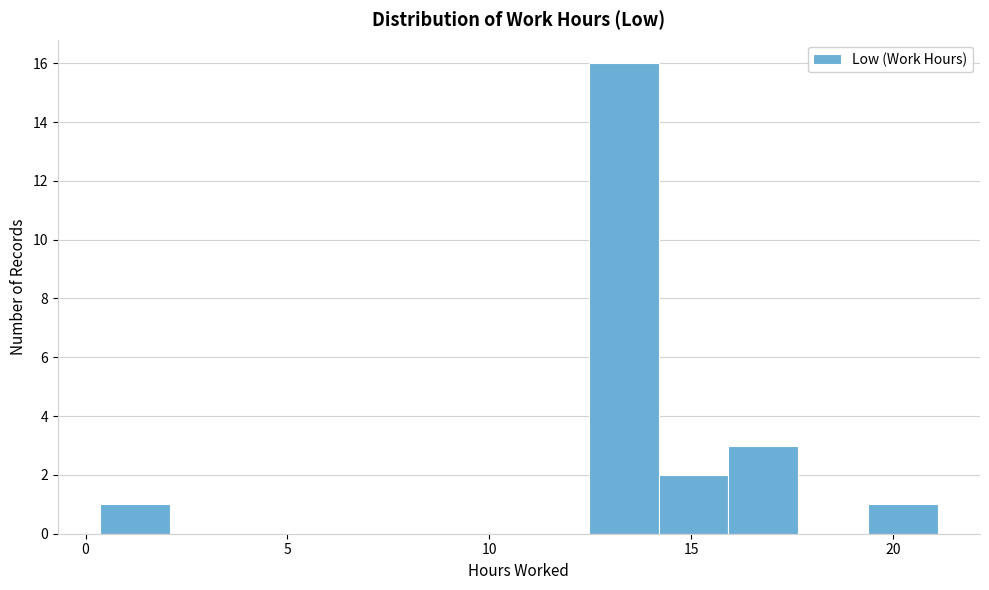

Around what value on the x-axis is the tallest bar? Give the approximate position of its centre, as read against the axis.

13.5